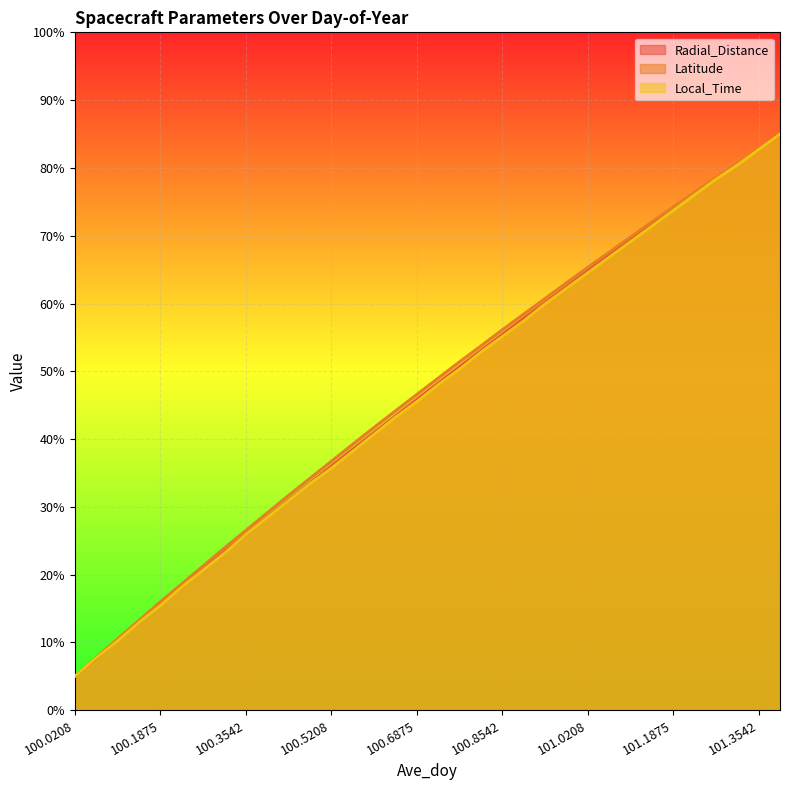

At which category is the sum across all series the highest?

101.3958